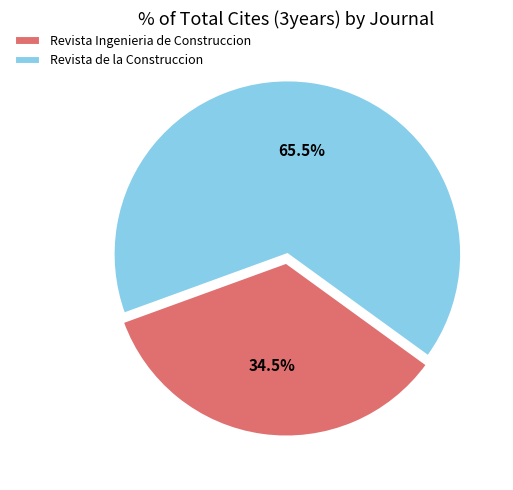

The Revista Ingenieria de Construccion slice represents 49% of the pie. True or false?

False